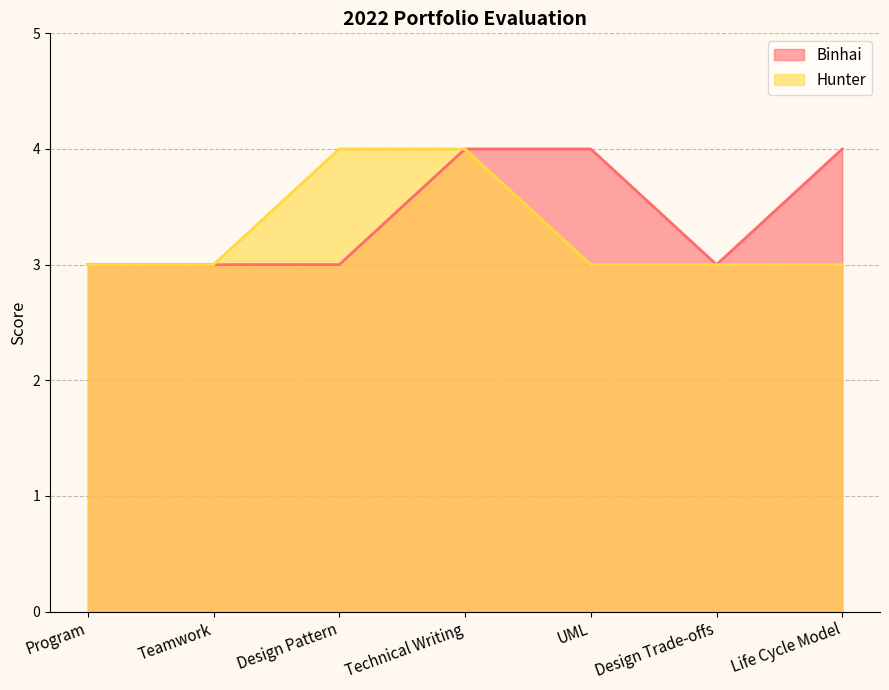

What is the difference between the Binhai values at Life Cycle Model and Design Pattern?

1